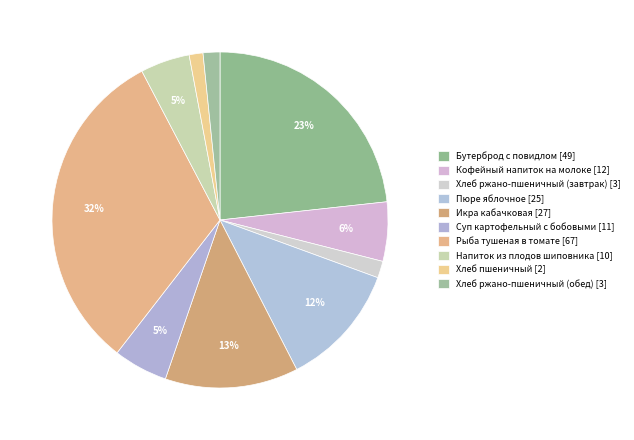

How many slices are in this pie chart?

10